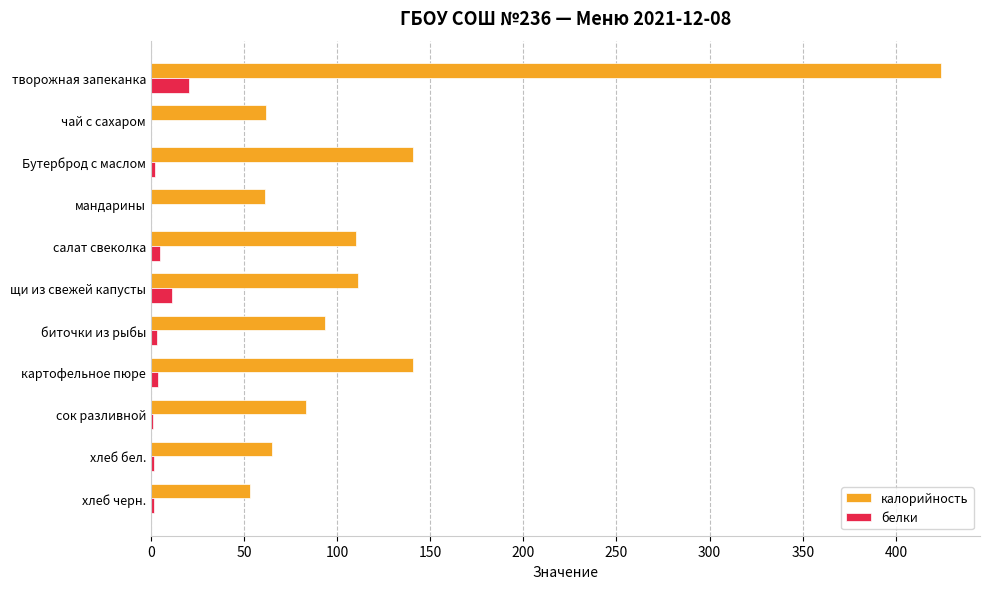

Is it true that калорийность equals 222.3 at Бутерброд с маслом?

False